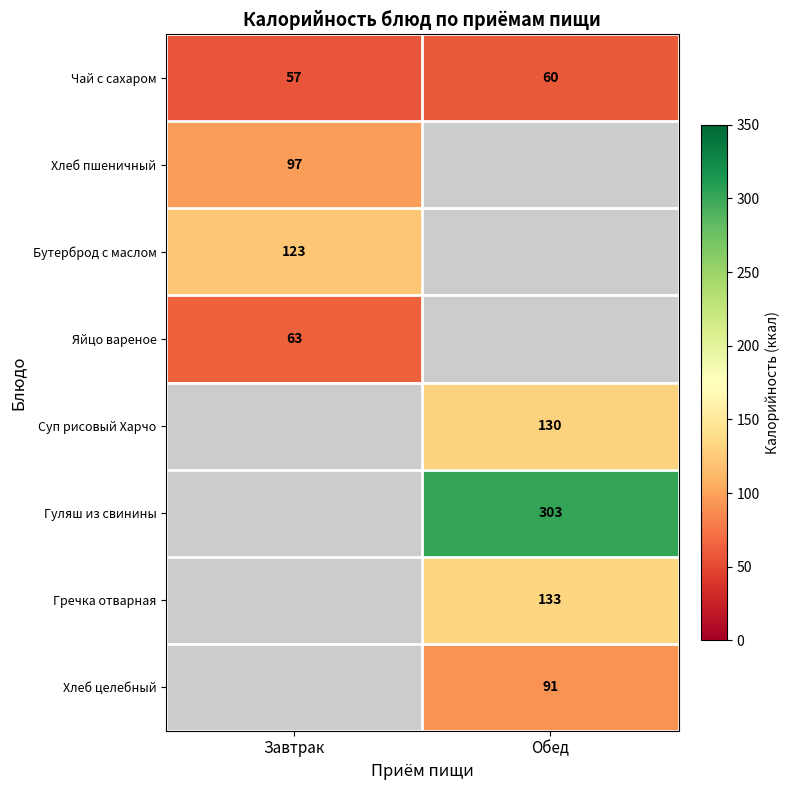

True or false: Яйцо вареное has a value of 63 at Завтрак.

True